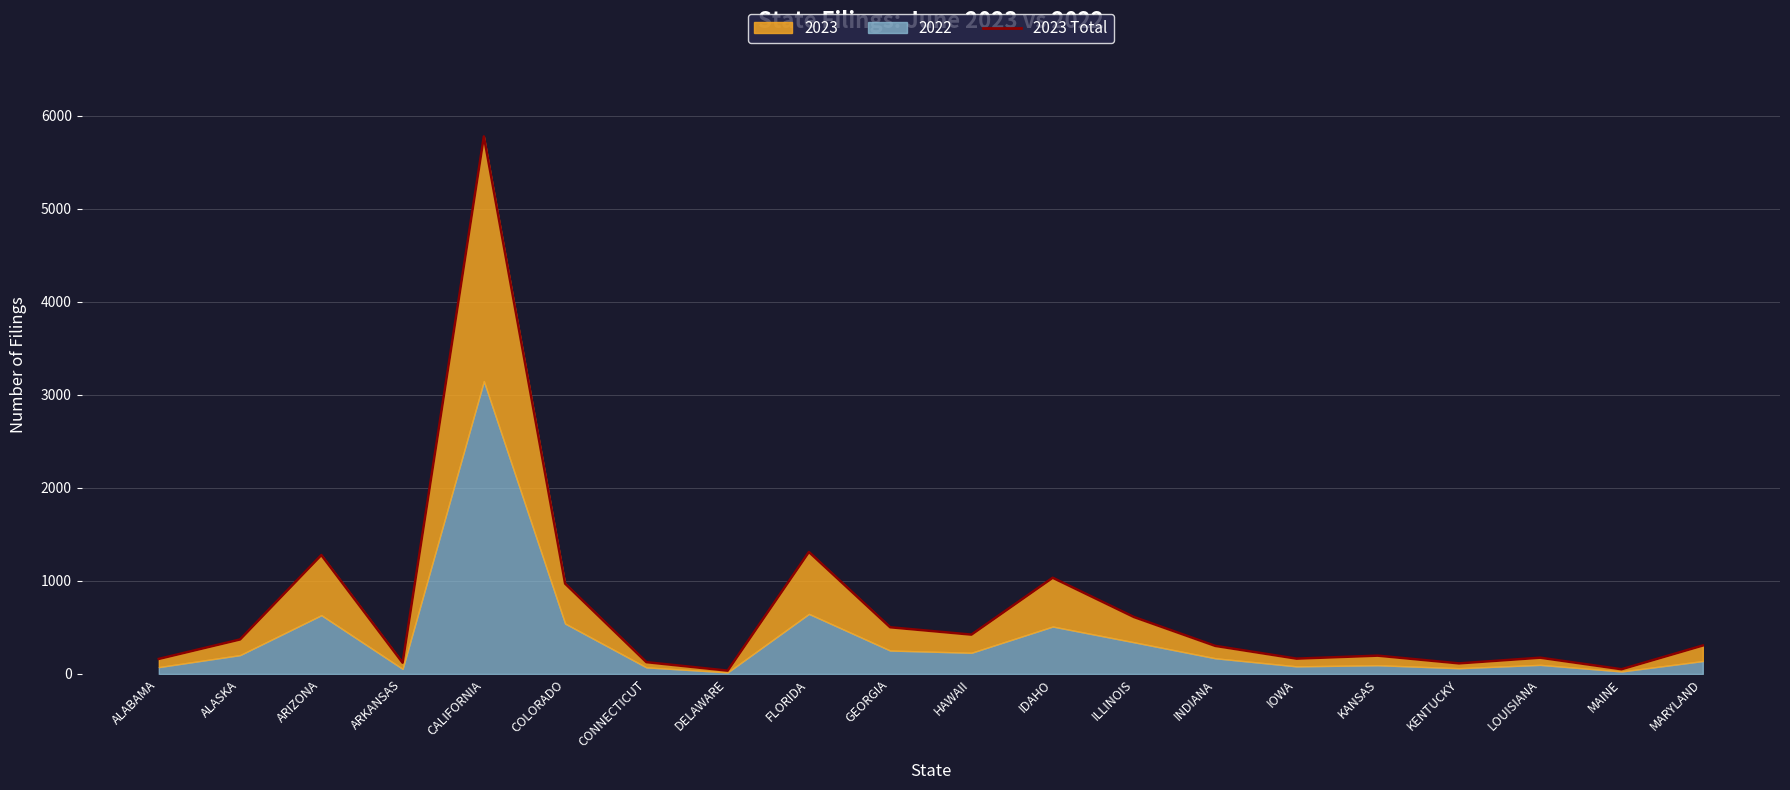

How many lines are shown in the chart?

1